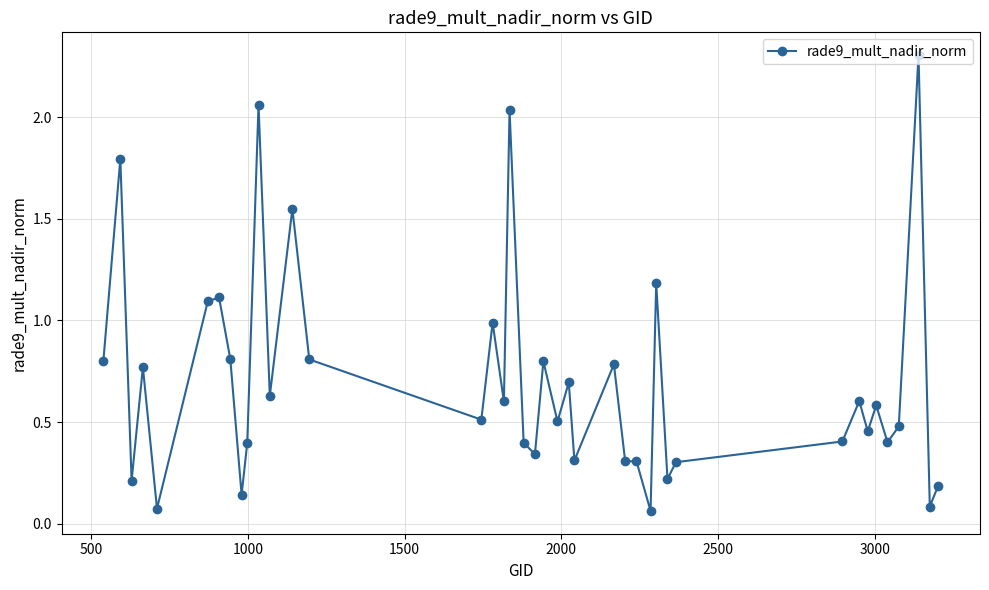

What is the maximum value shown in the chart?

2.3